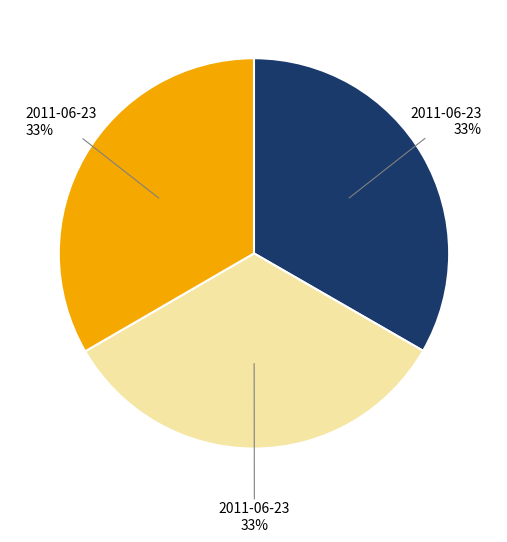

Is there a majority slice in this chart?

No